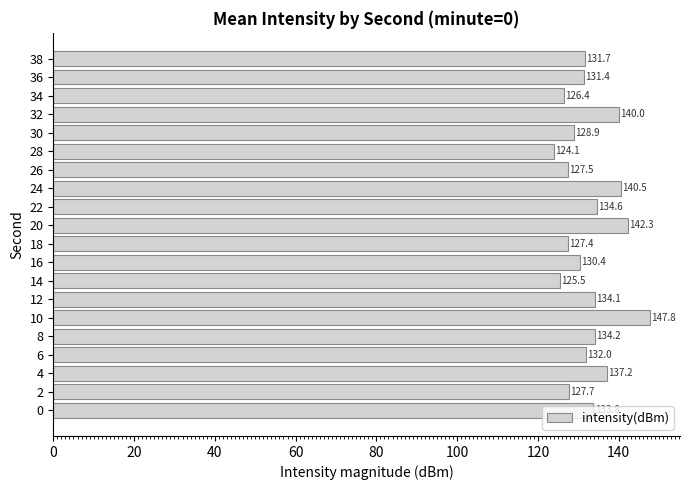

What is the smallest value displayed?

124.1